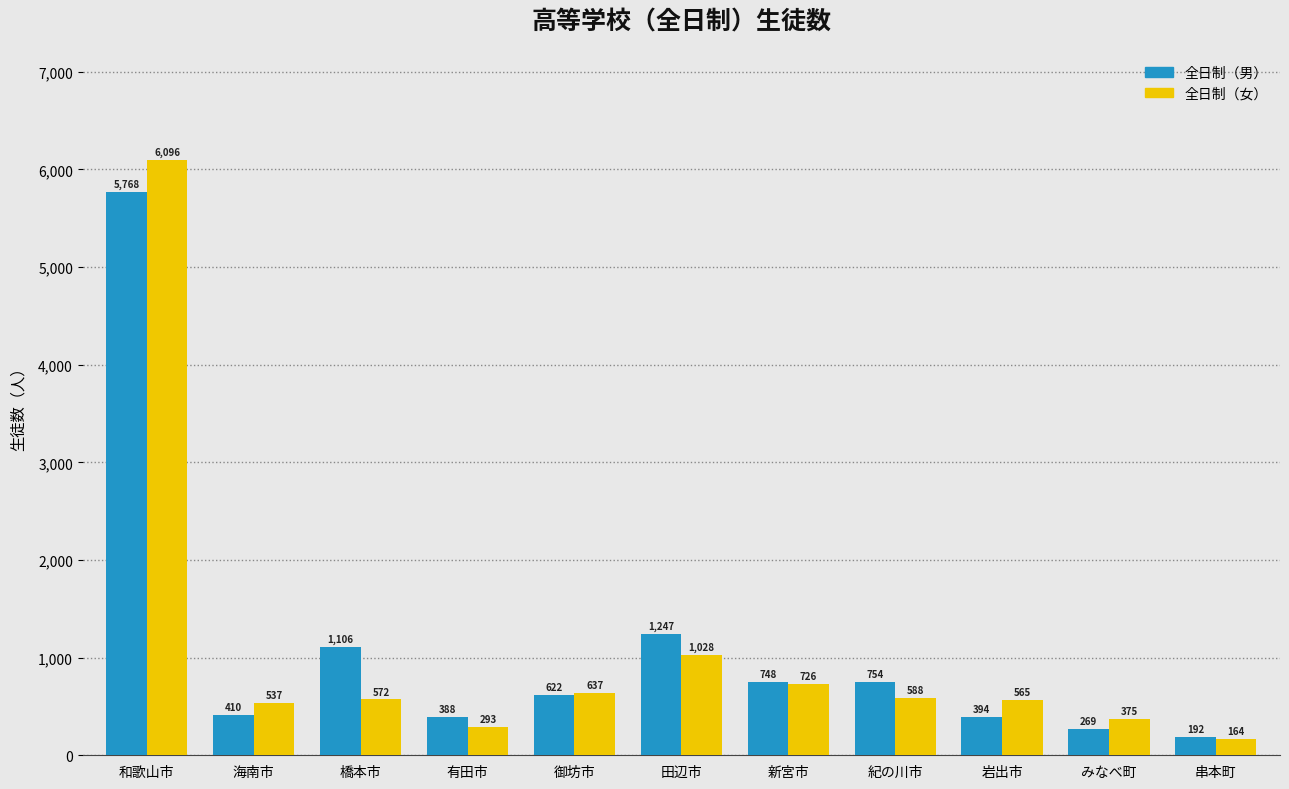

List the series in order of their overall mean, lowest first.

全日制（女）, 全日制（男）